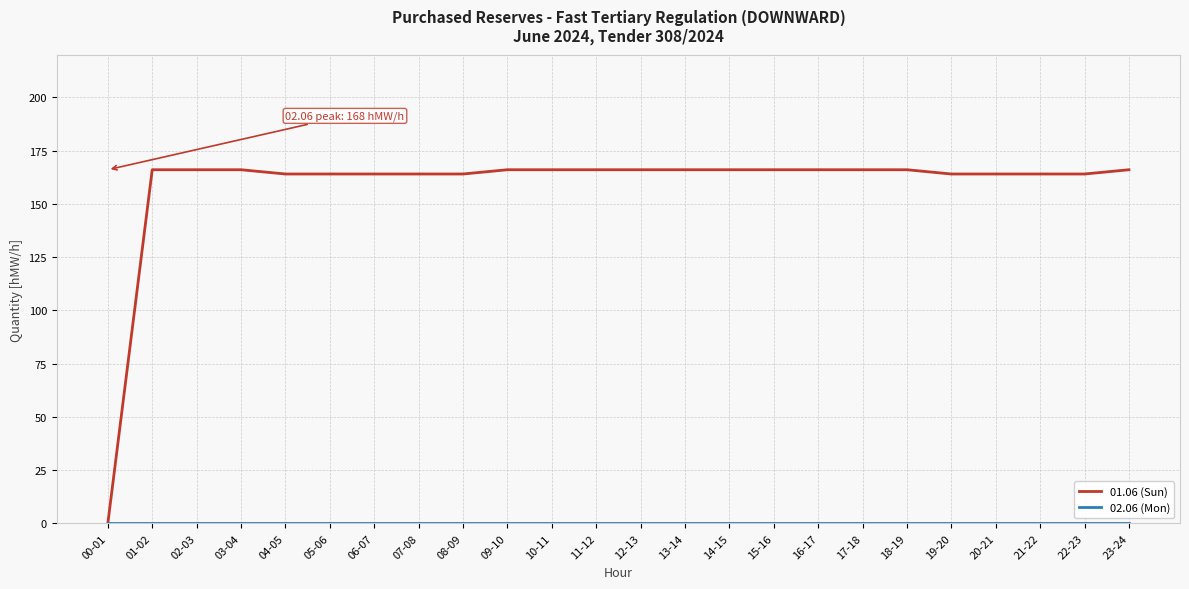

What position from the left is 18-19?

19